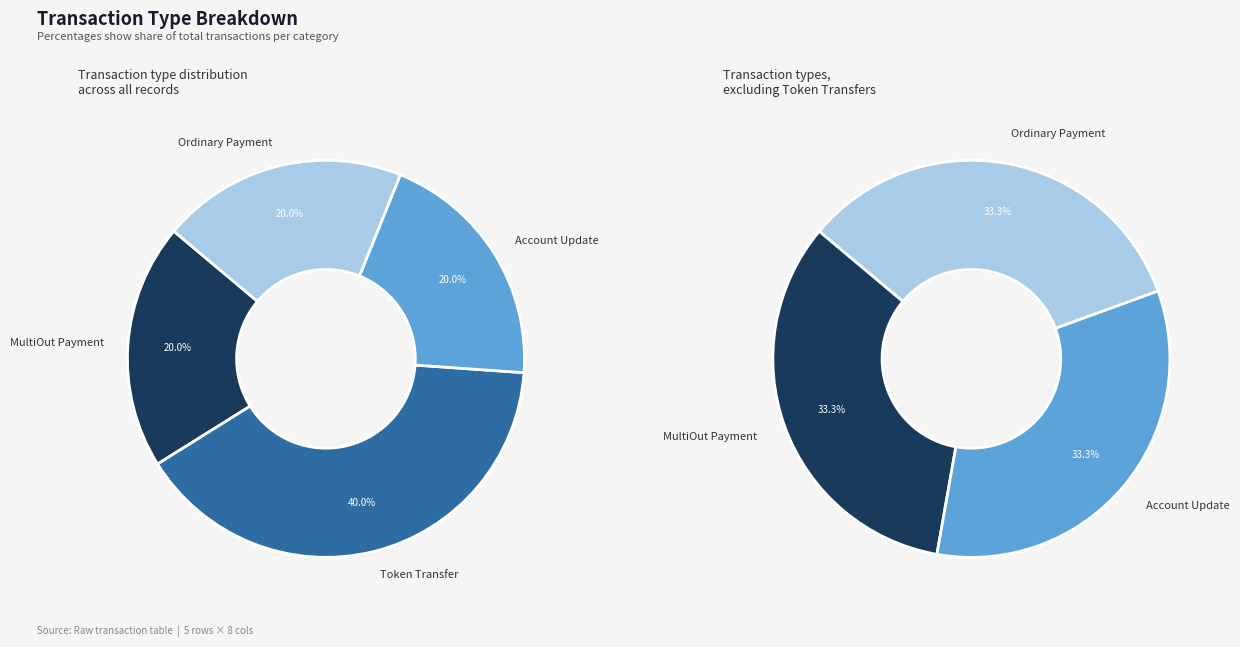

Which has a higher value, MultiOut Payment or Token Transfer?

Token Transfer